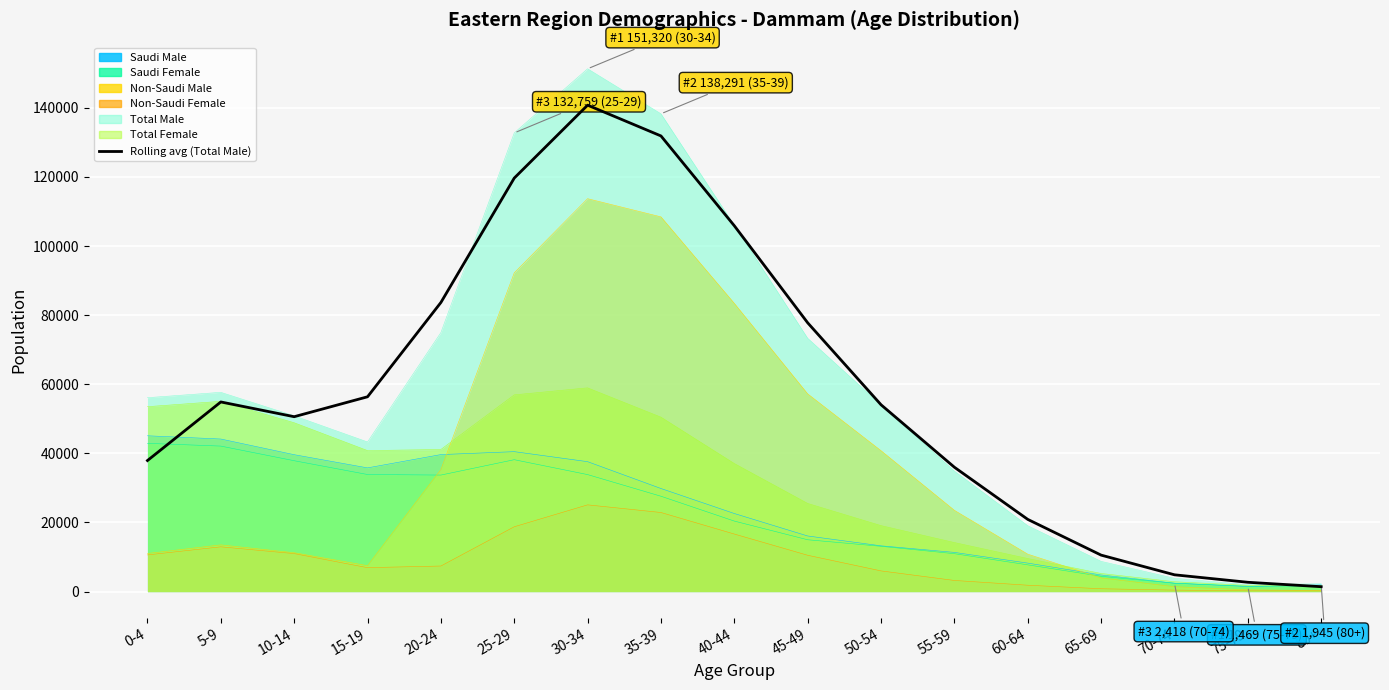

What is the label of the 16th point from the left?

75-79